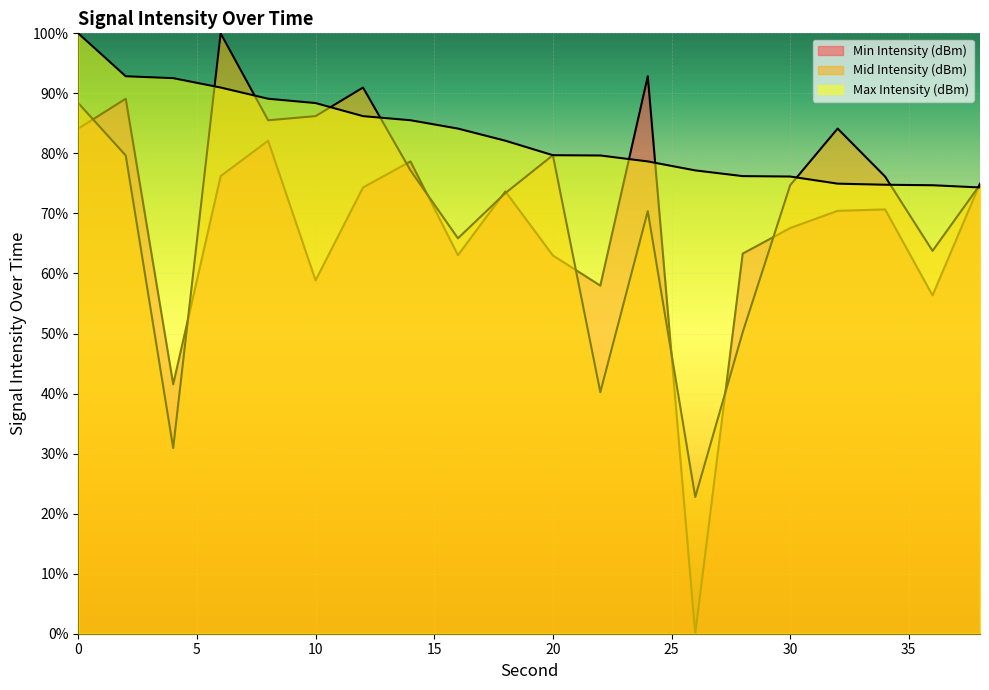

How many series are shown in this chart?

3